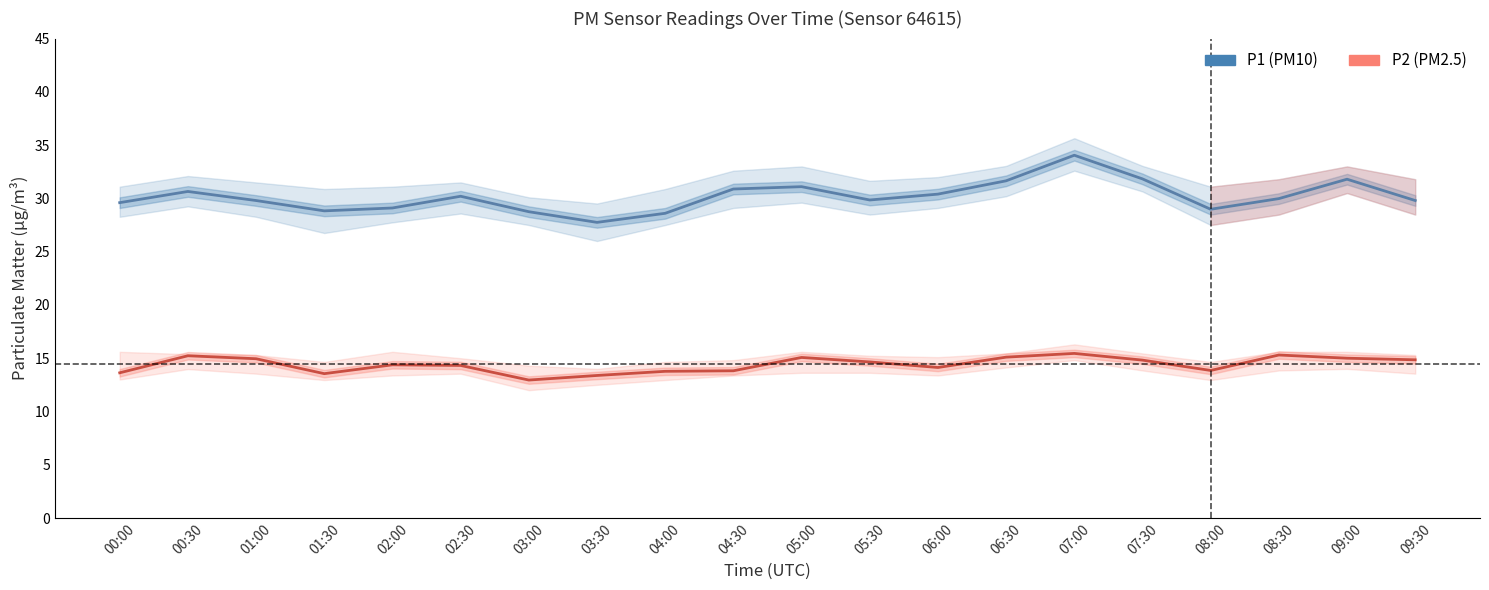

At which label is P2 (PM2.5) closest to 14?

06:00